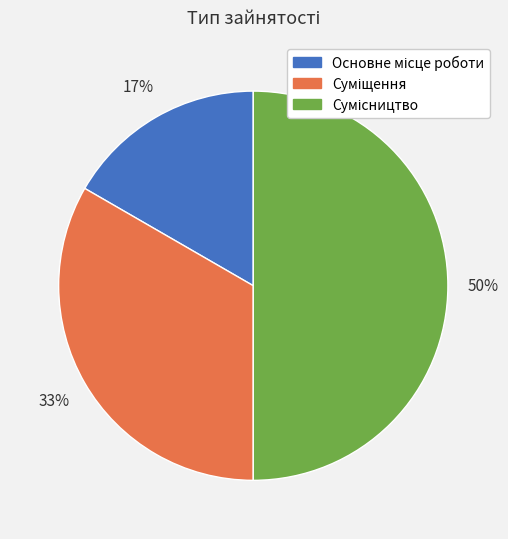

To the nearest percent, what is the average slice percentage?

33%